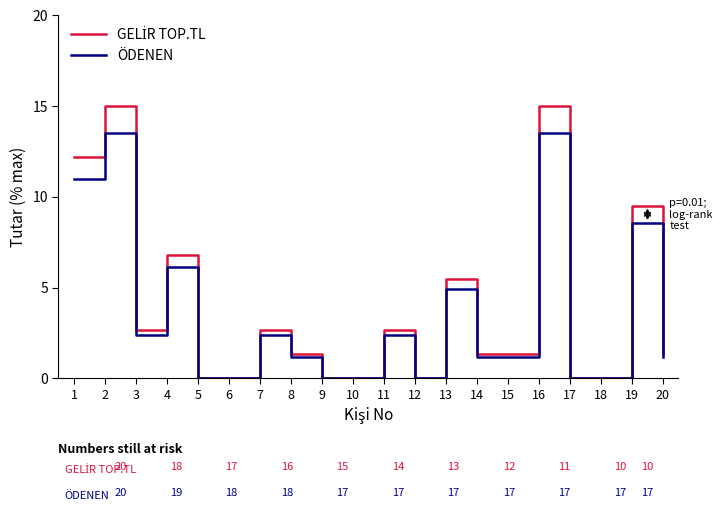

How many lines are shown in the chart?

2